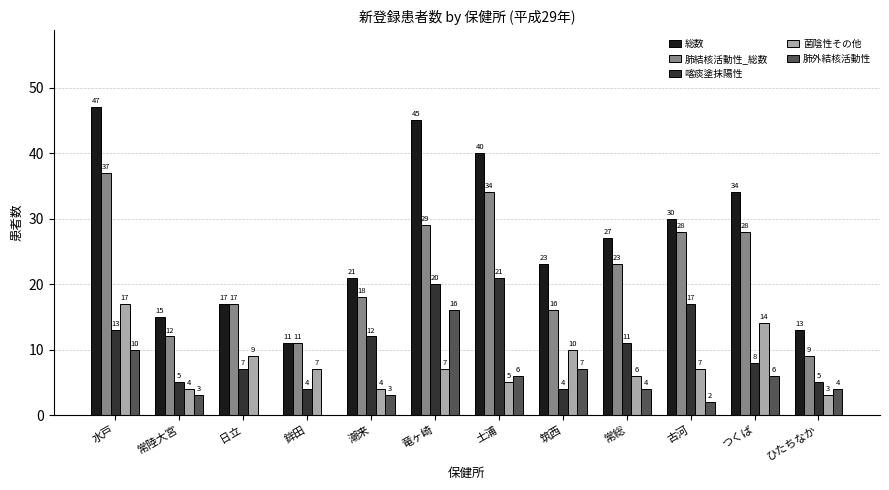

Reading left to right, list all the values displayed in this chart.

総数: 水戸=47	常陸大宮=15	日立=17	鉾田=11	潮来=21	竜ヶ崎=45	土浦=40	筑西=23	常総=27	古河=30	つくば=34	ひたちなか=13
肺結核活動性_総数: 水戸=37	常陸大宮=12	日立=17	鉾田=11	潮来=18	竜ヶ崎=29	土浦=34	筑西=16	常総=23	古河=28	つくば=28	ひたちなか=9
喀痰塗抹陽性: 水戸=13	常陸大宮=5	日立=7	鉾田=4	潮来=12	竜ヶ崎=20	土浦=21	筑西=4	常総=11	古河=17	つくば=8	ひたちなか=5
菌陰性その他: 水戸=17	常陸大宮=4	日立=9	鉾田=7	潮来=4	竜ヶ崎=7	土浦=5	筑西=10	常総=6	古河=7	つくば=14	ひたちなか=3
肺外結核活動性: 水戸=10	常陸大宮=3	日立=0	鉾田=0	潮来=3	竜ヶ崎=16	土浦=6	筑西=7	常総=4	古河=2	つくば=6	ひたちなか=4